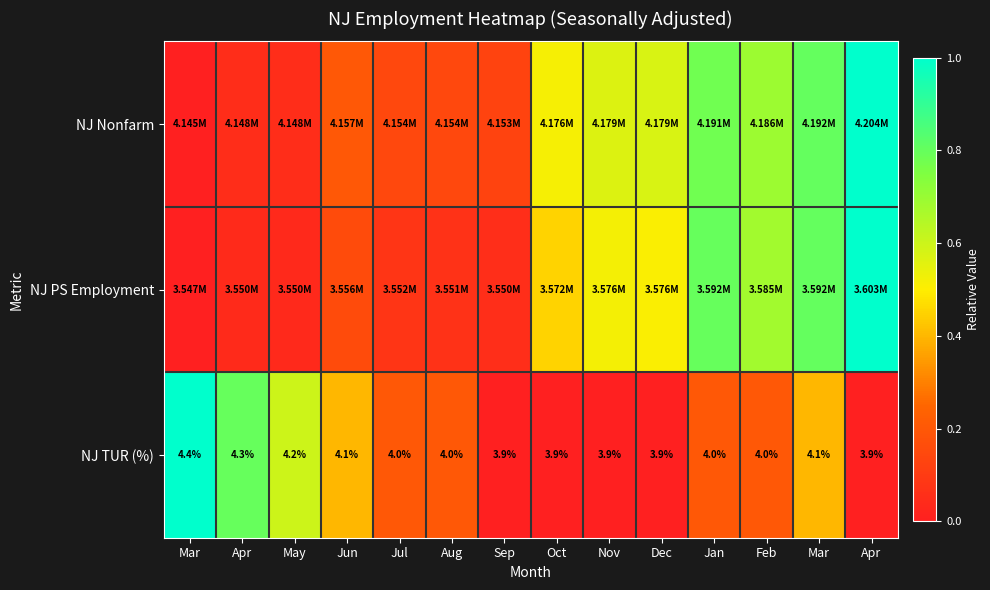

The value of NJ TUR (%) at Apr is 0.0. True or false?

True